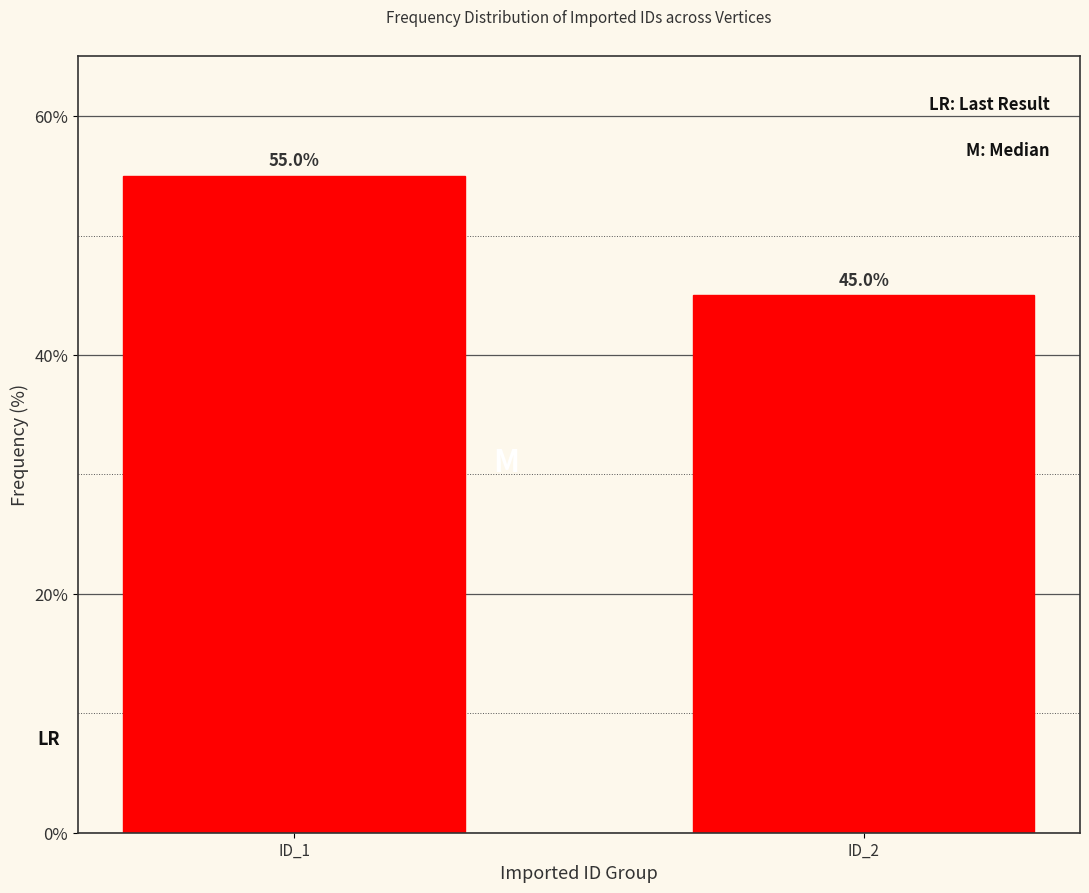

Reading left to right, transcribe all the data shown in this chart.

ID_1=55.0	ID_2=45.0